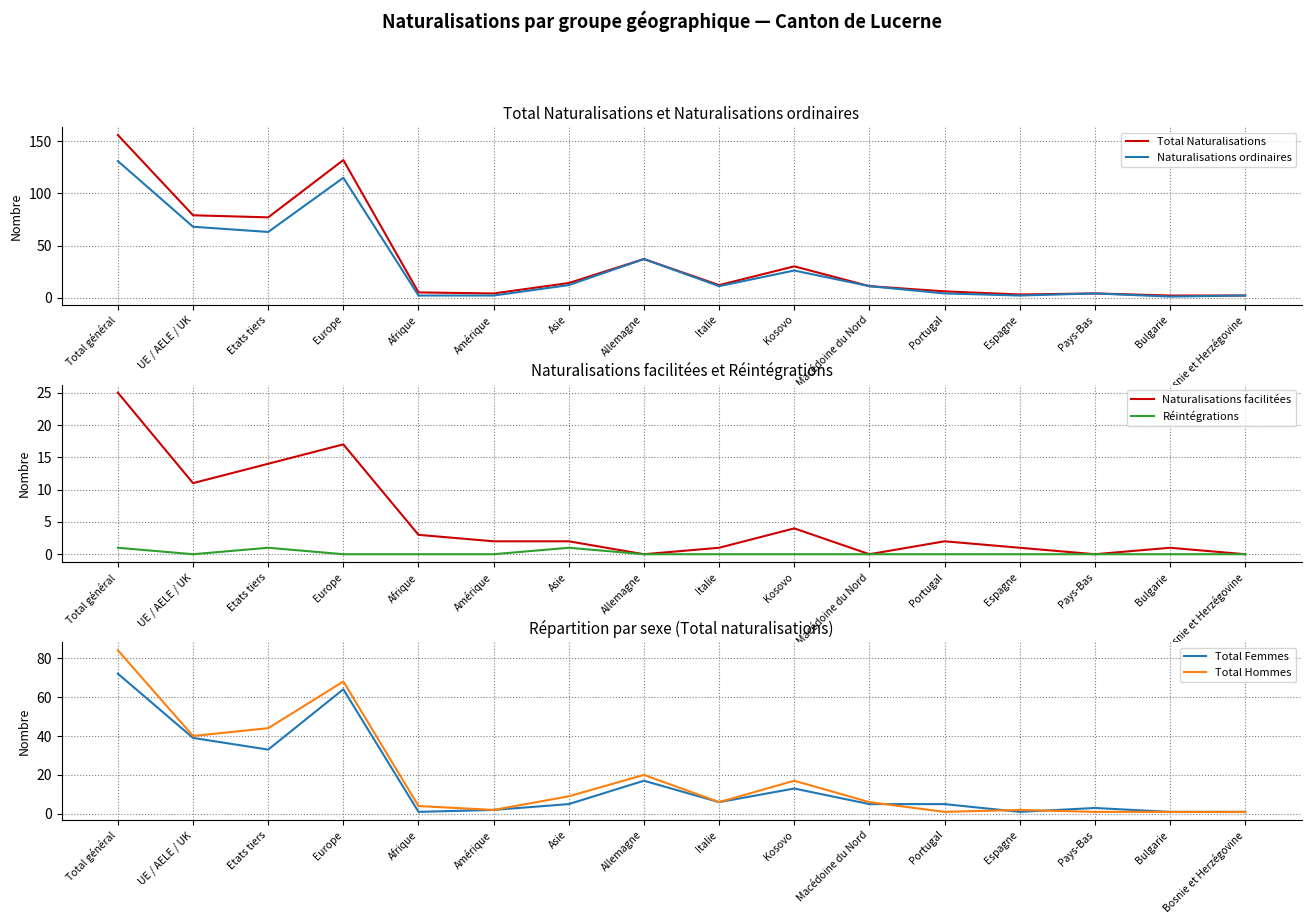

The Total Femmes series shows 1 at Bulgarie. True or false?

True